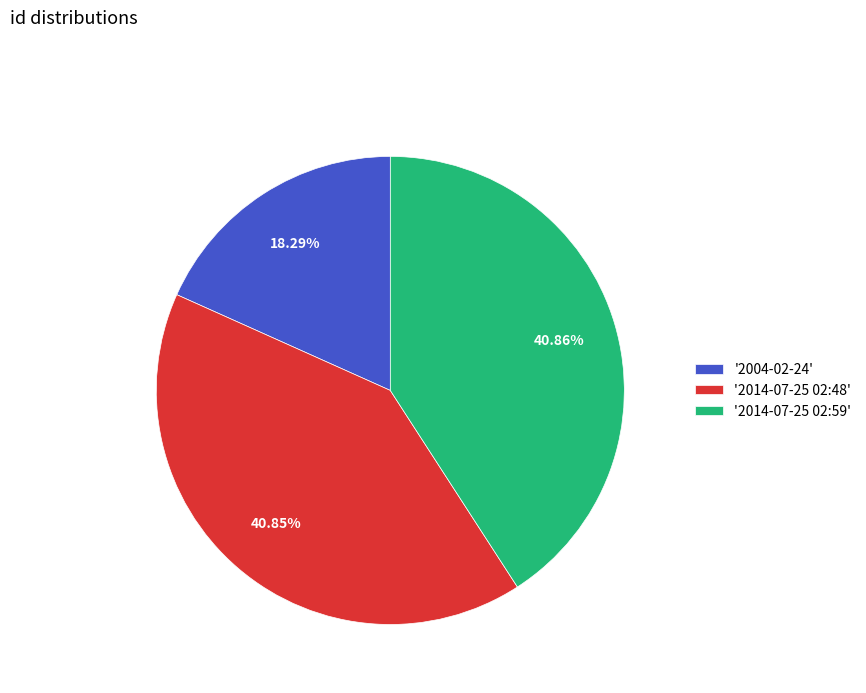

To the nearest percent, what is the average slice percentage?

33%